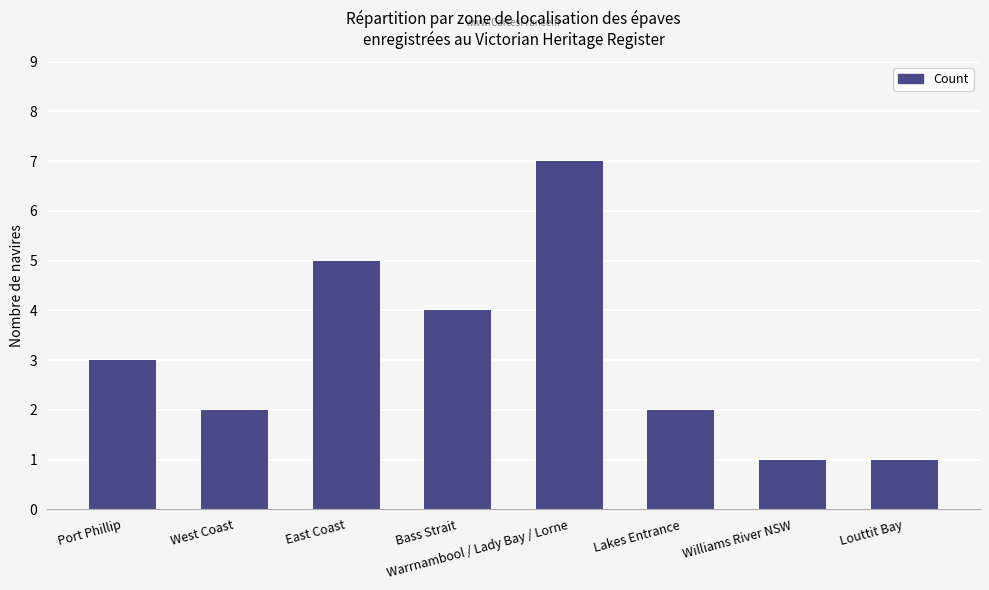

True or false: the data shows 1 at Williams River NSW.

True